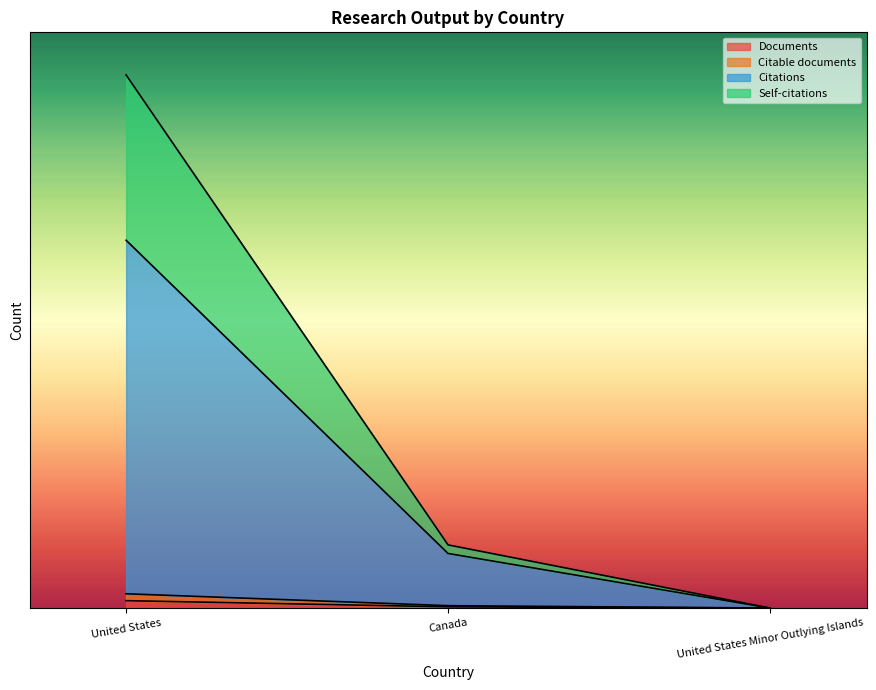

List the labels in order of Citations value, smallest first.

United States Minor Outlying Islands, Canada, United States